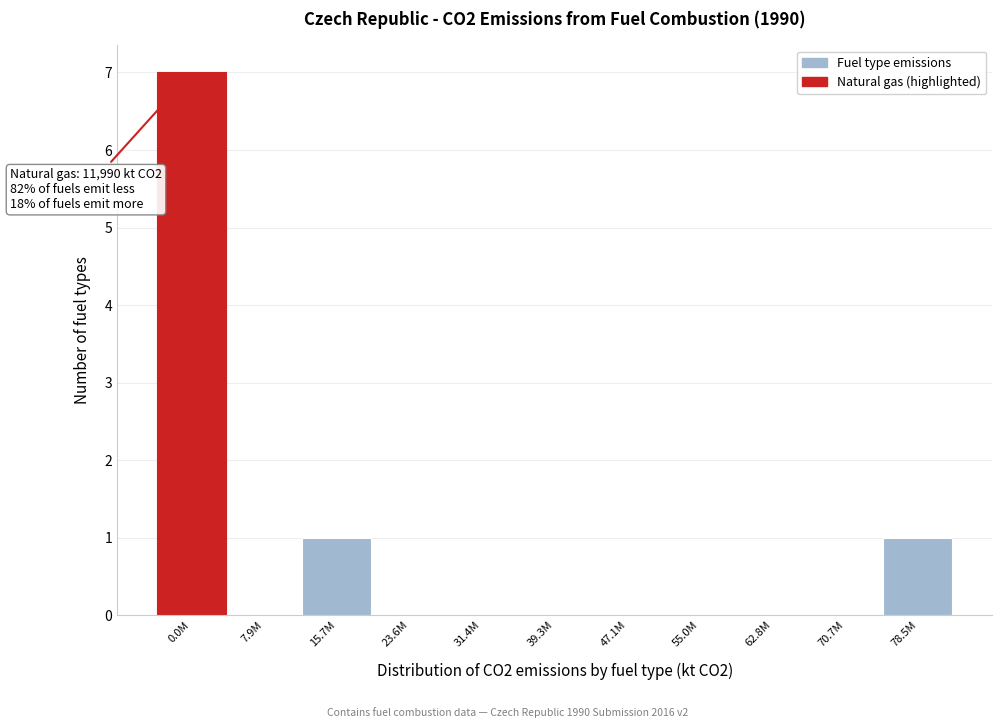

Reading left to right, list all the values displayed in this chart.

0.0M=7	7.9M=0	15.7M=1	23.6M=0	31.4M=0	39.3M=0	47.1M=0	55.0M=0	62.8M=0	70.7M=0	78.5M=1